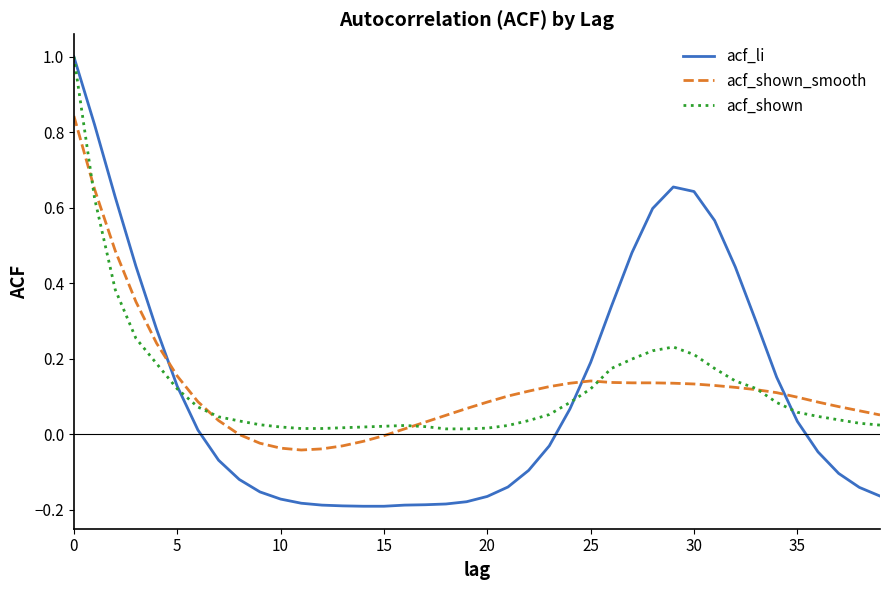

How many times do acf_shown_smooth and acf_shown cross each other?

5